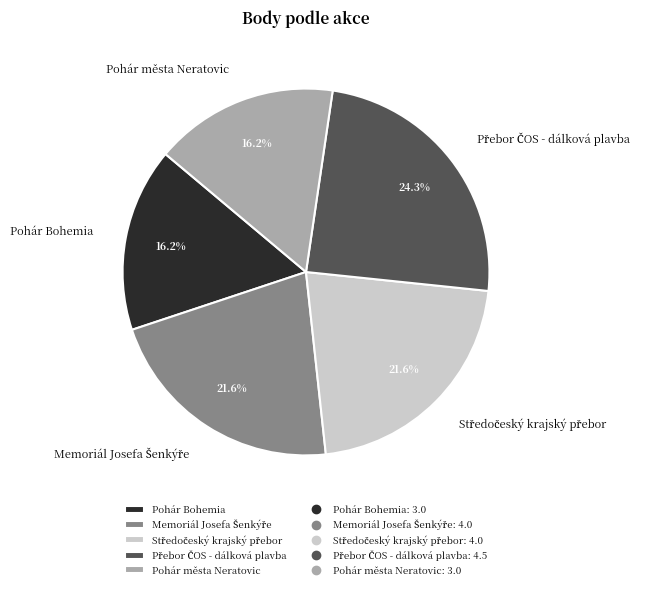

How many segments does this pie chart have?

5